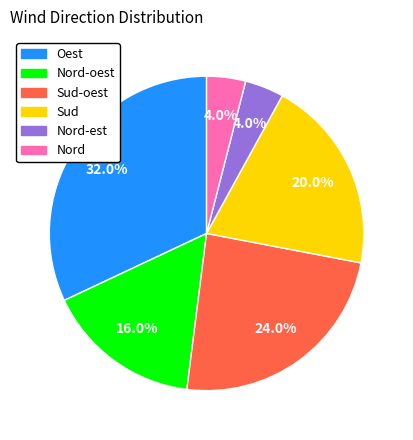

Is there a majority slice in this chart?

No